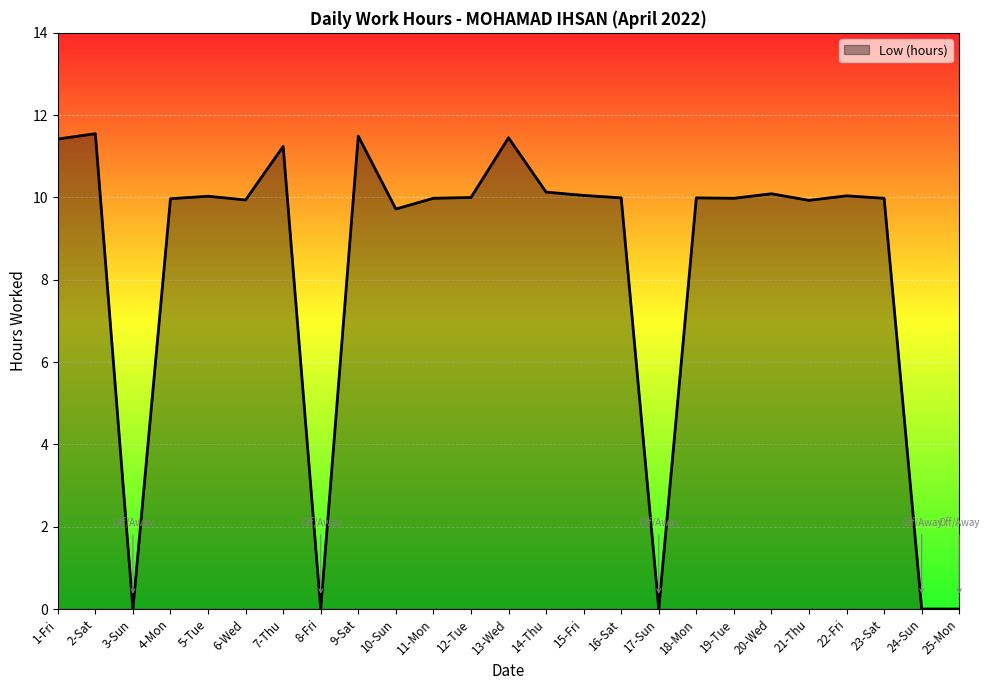

What is the sum of the values at 2-Sat and 22-Fri?

21.6